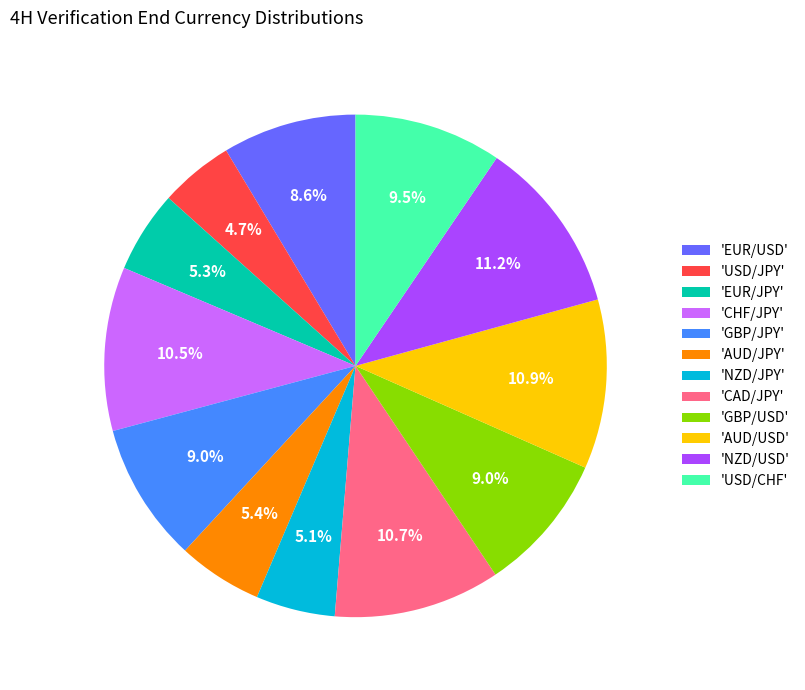

Which has a higher value, 'GBP/JPY' or 'CAD/JPY'?

'CAD/JPY'